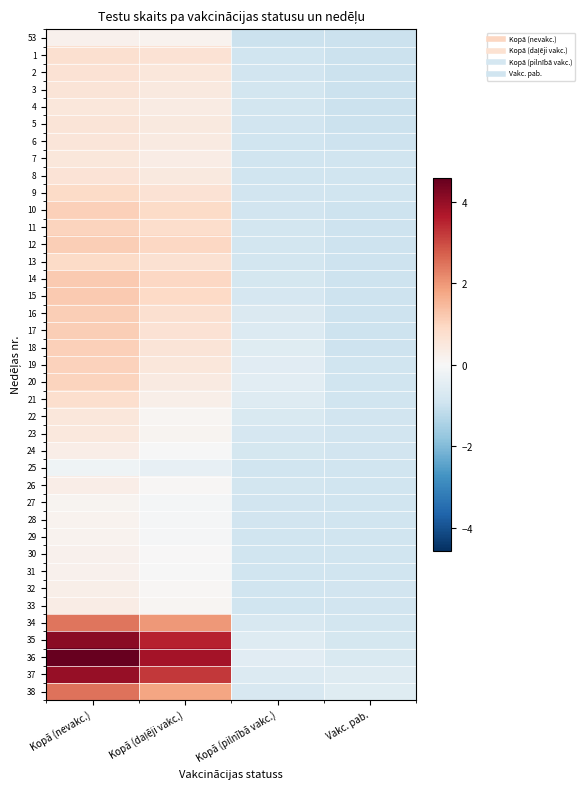

Rank the series at Vakc. pab. from lowest to highest value.

53, 1, 2, 3, 4, 5, 13, 11, 17, 18, 12, 6, 14, 10, 15, 16, 25, 9, 27, 28, 19, 20, 29, 8, 30, 7, 21, 31, 26, 22, 23, 24, 32, 33, 34, 35, 36, 37, 38